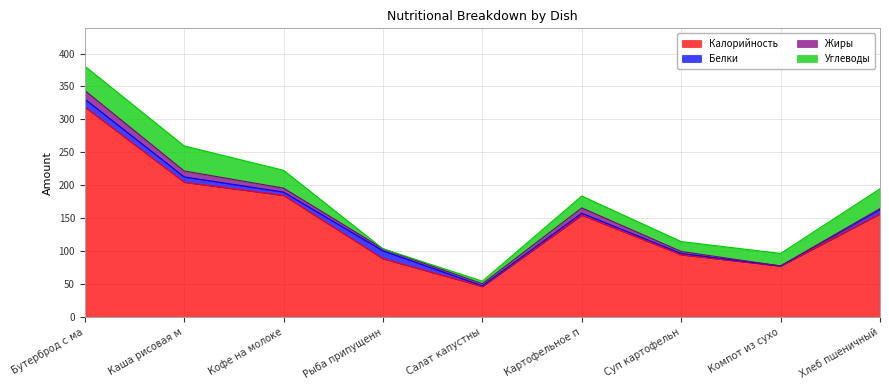

Is the value of Калорийность at Салат капустный greater than the value of Белки at Каша рисовая молочная?

Yes